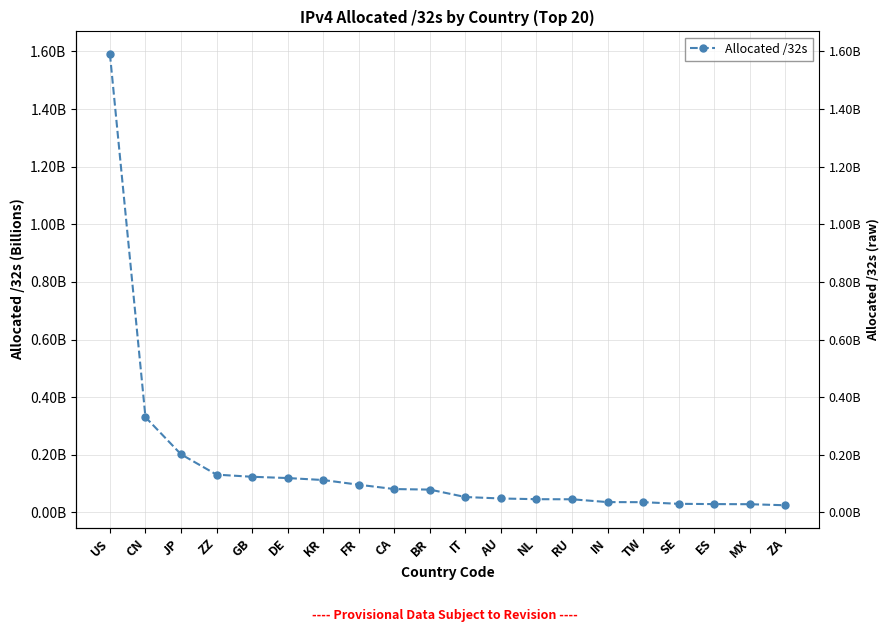

What is the greatest value displayed?

1591444352